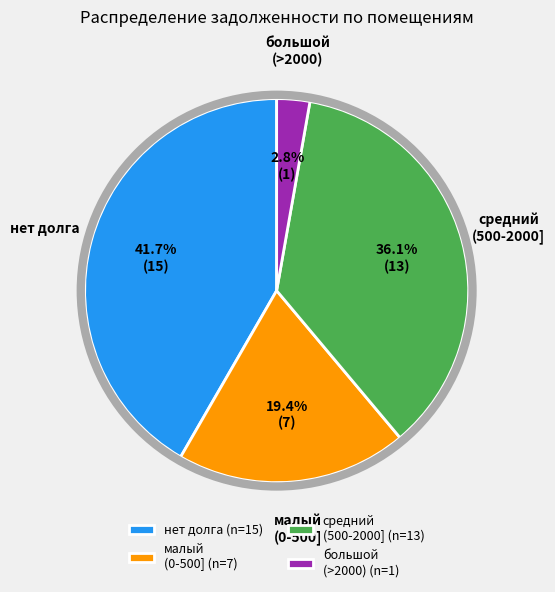

Is there a majority slice in this chart?

No